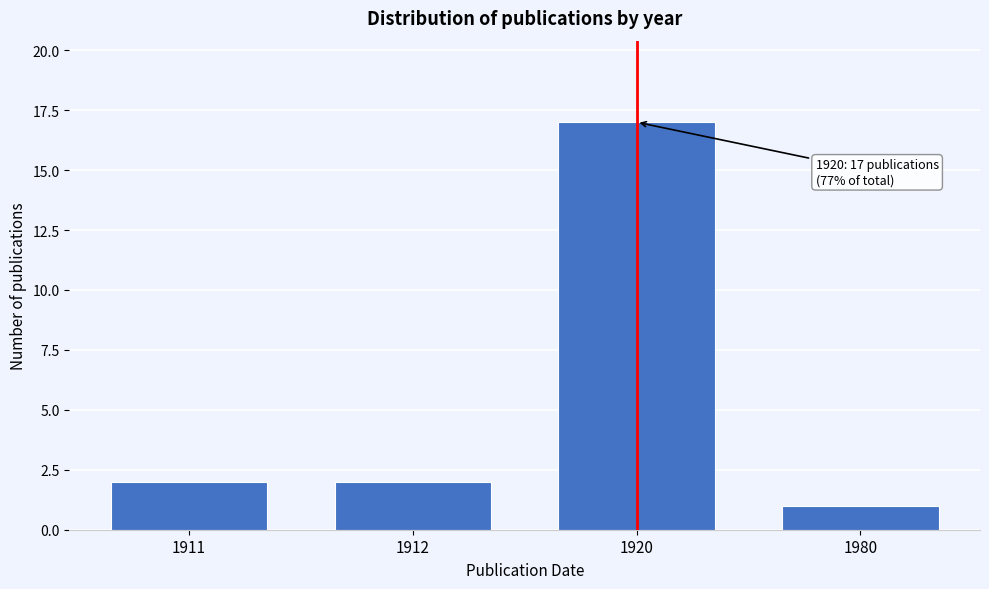

Reading right to left, what are all the values shown in this chart?

1	17	2	2